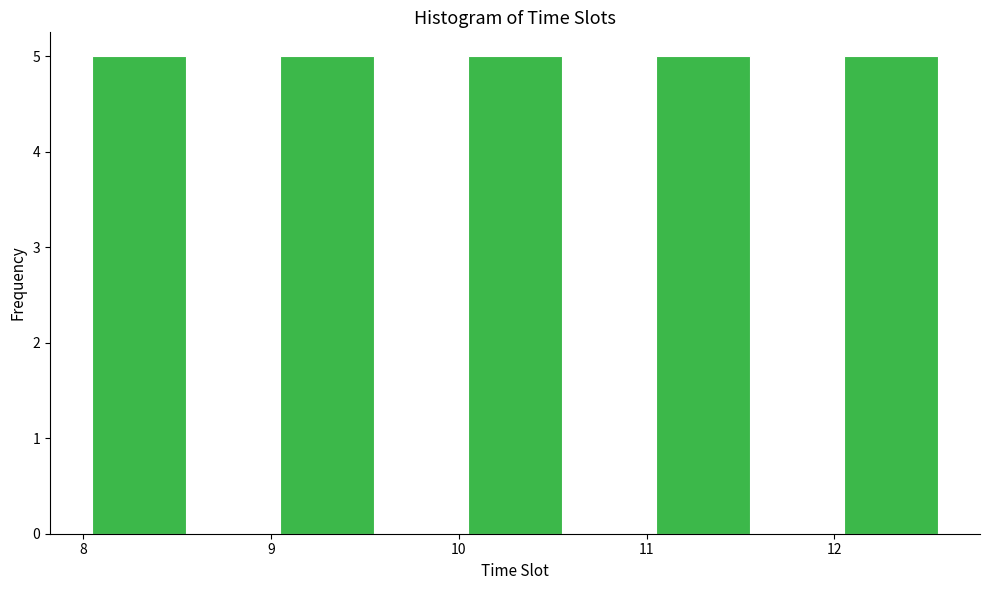

What is the height of the bar covering 11.05 to 11.55 on the x-axis? Neither the bar edges nor the heights are printed on the chart, so give them approximately, as read against the axes.

5